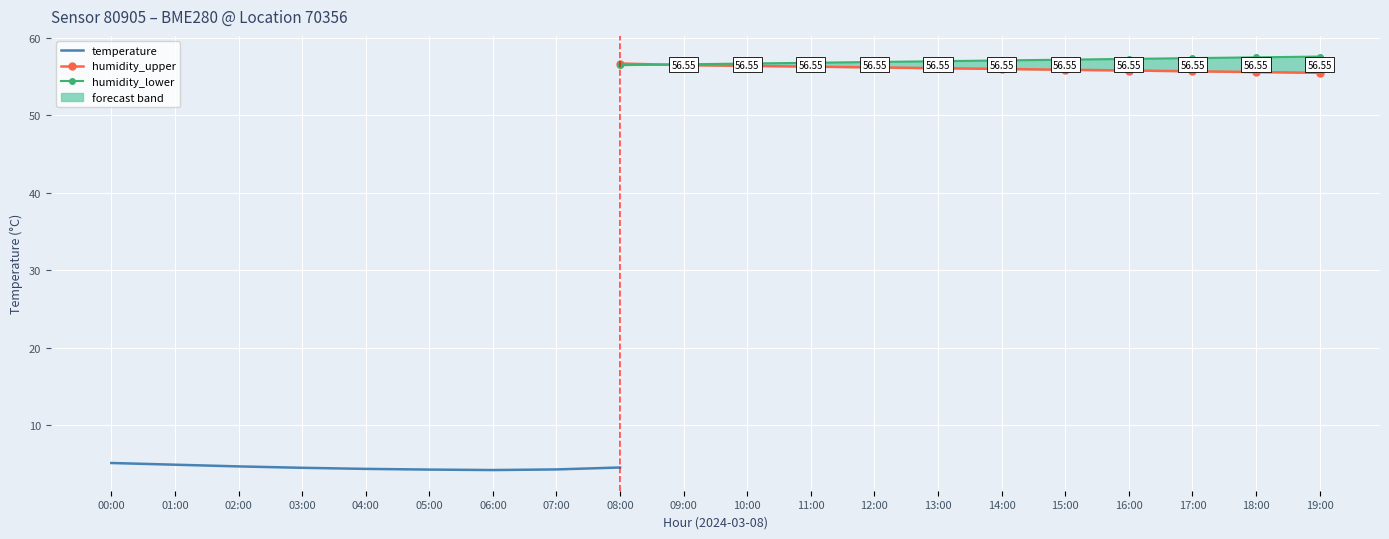

What is the lowest value of the humidity_upper series?

55.5